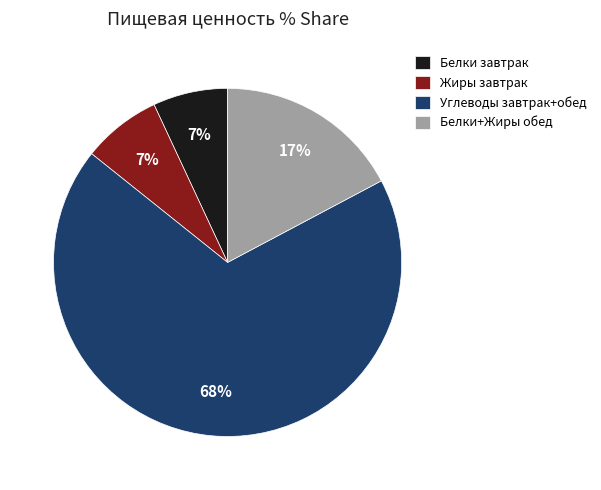

Does any single category account for the majority?

Yes